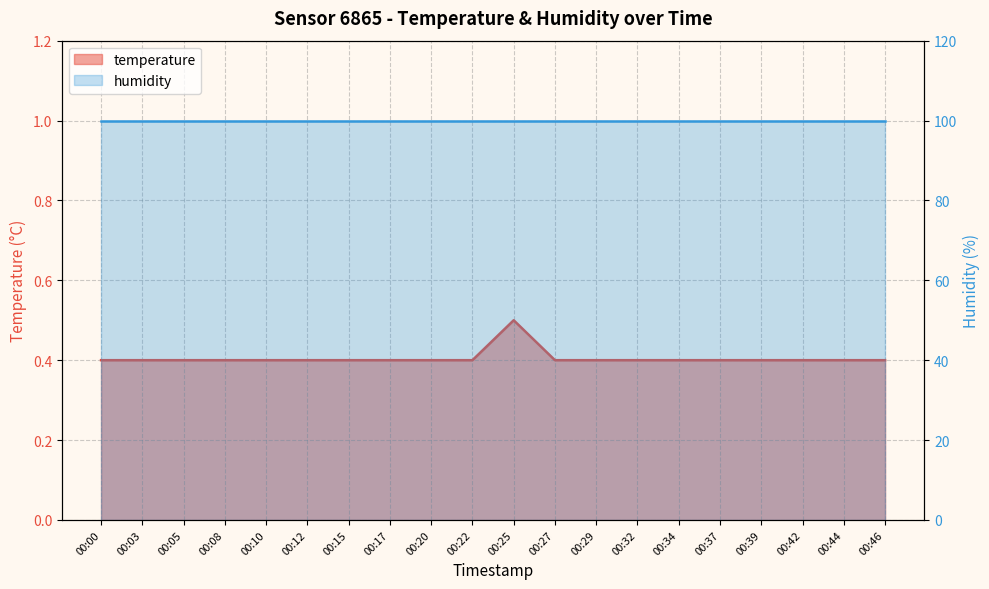

Reading right to left, what are all the values shown in this chart?

0.4	0.4	0.4	0.4	0.4	0.4	0.4	0.4	0.4	0.5	0.4	0.4	0.4	0.4	0.4	0.4	0.4	0.4	0.4	0.4